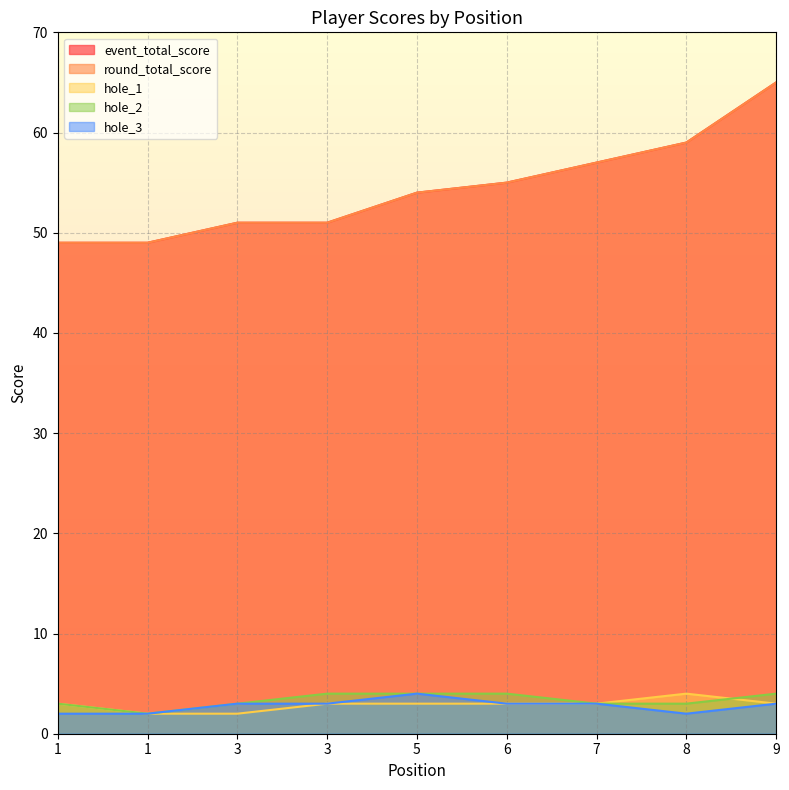

At which label does hole_2 reach its minimum?

1